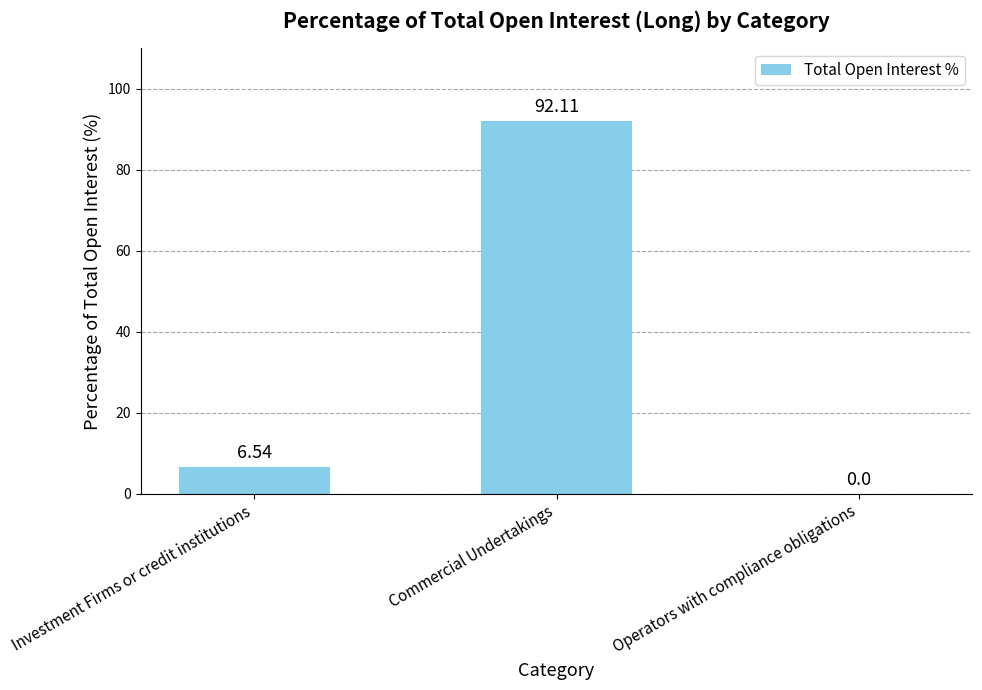

What is the sum of the values at Operators with compliance obligations and Commercial Undertakings?

92.1